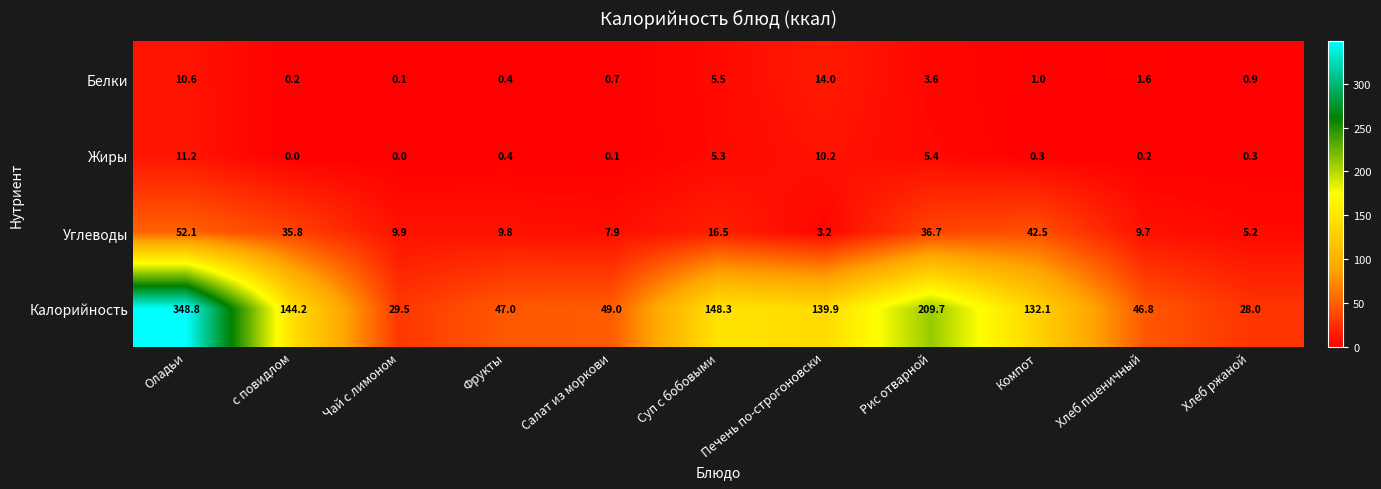

Which series has the largest total across all categories?

Калорийность